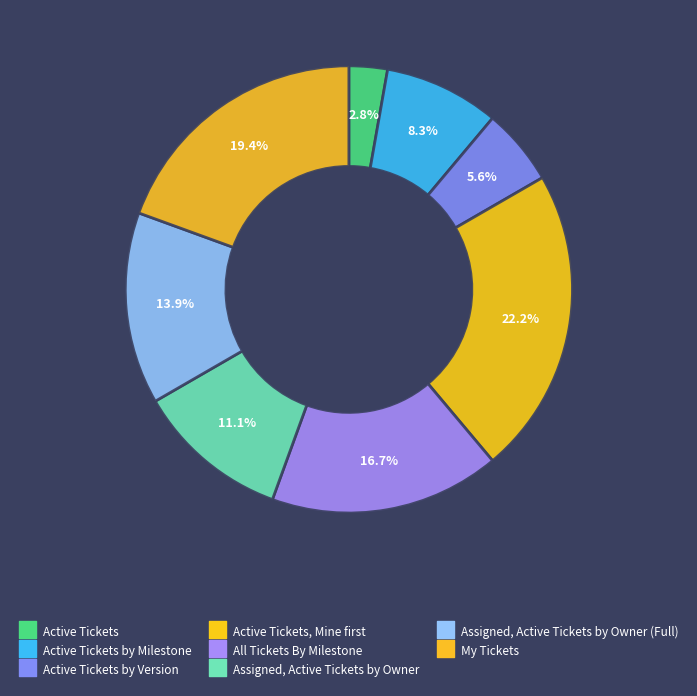

How many slices are in this pie chart?

8